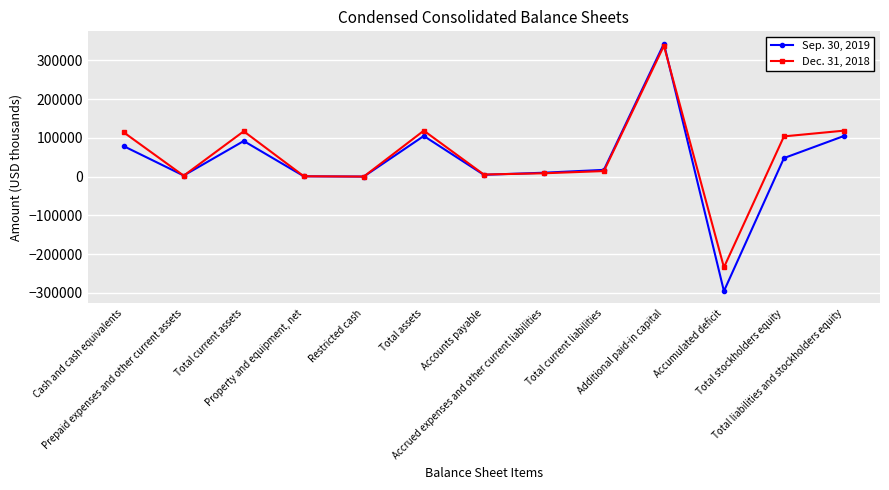

What is the smallest value displayed?

-295179